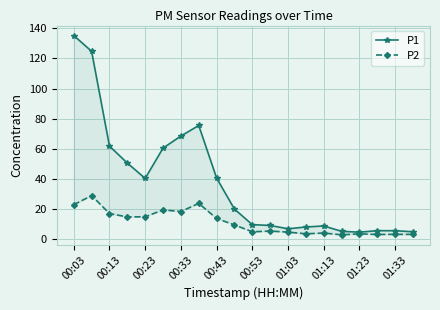

How many data points in P1 are less than 20?

10